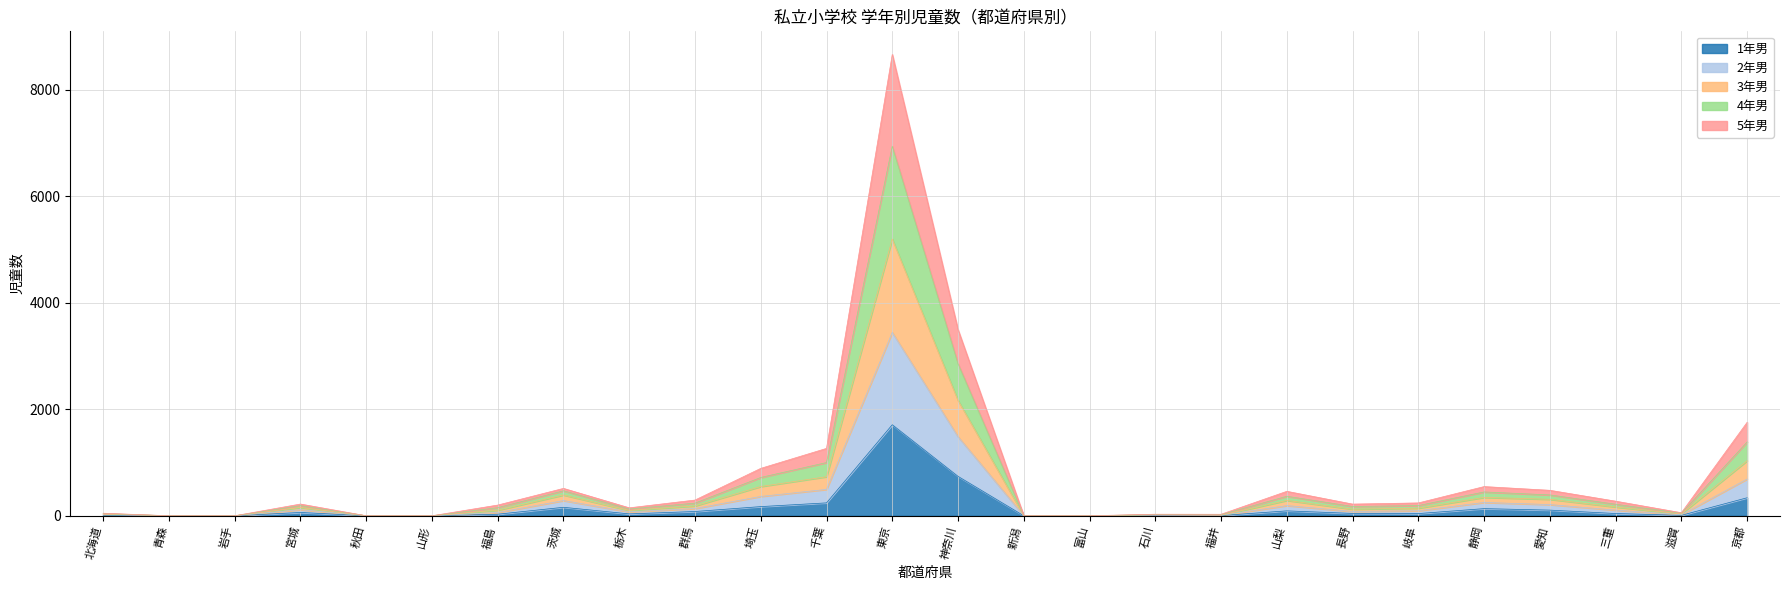

True or false: 3年男 and 1年男 intersect in this chart.

False